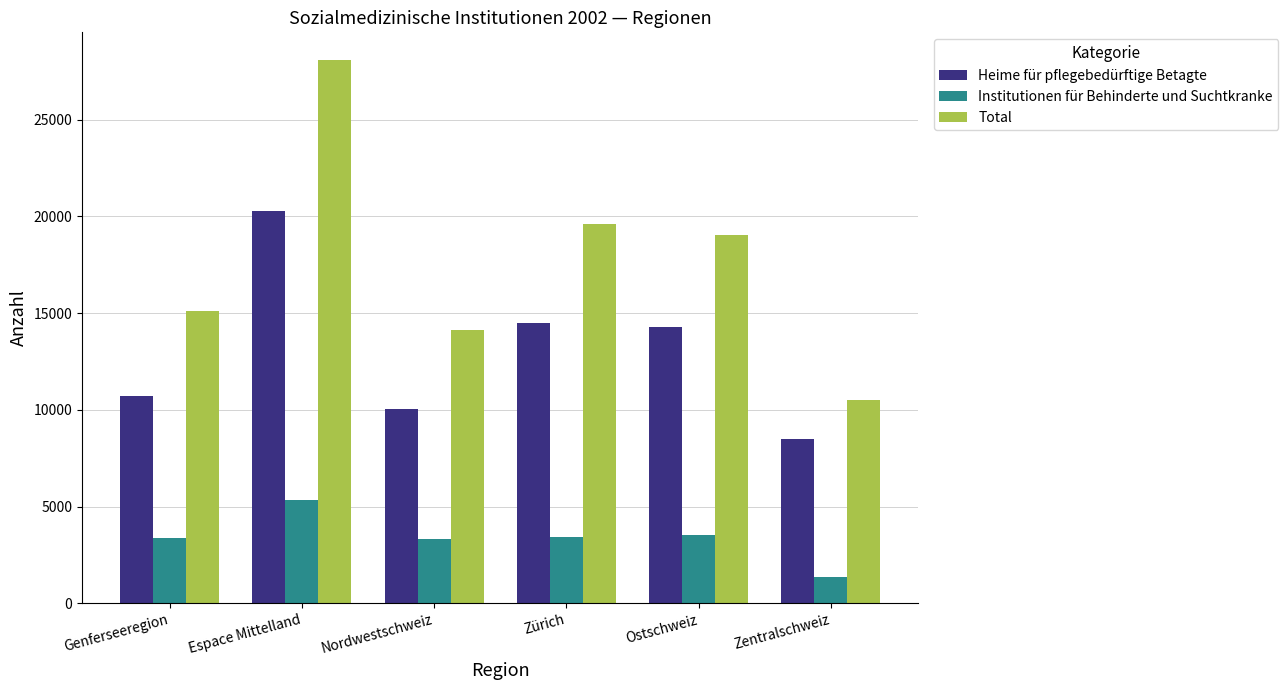

Read the Total value at Zürich, to the nearest 100.

19600